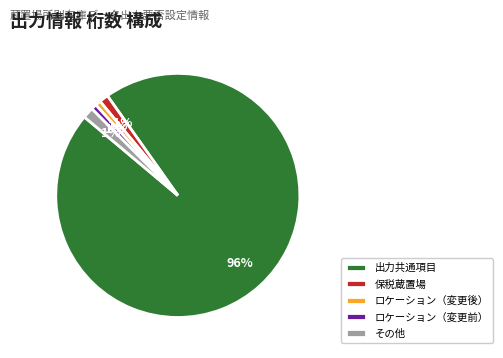

The ロケーション（変更前） slice represents 11% of the pie. True or false?

False